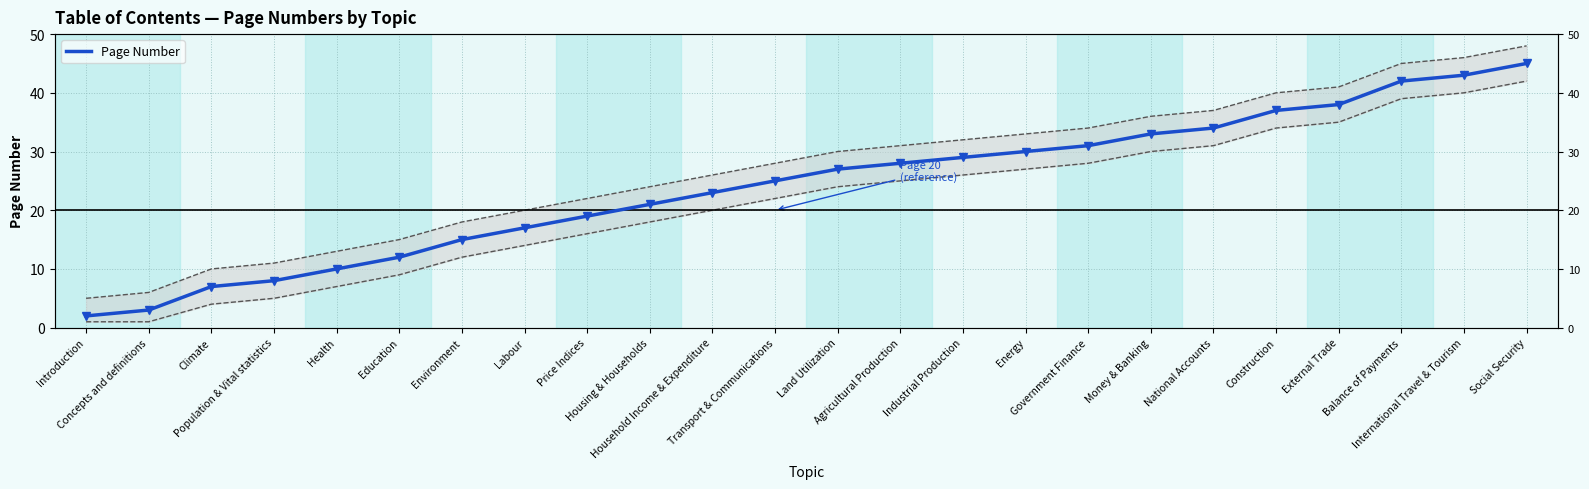

How many values are below 27?

12